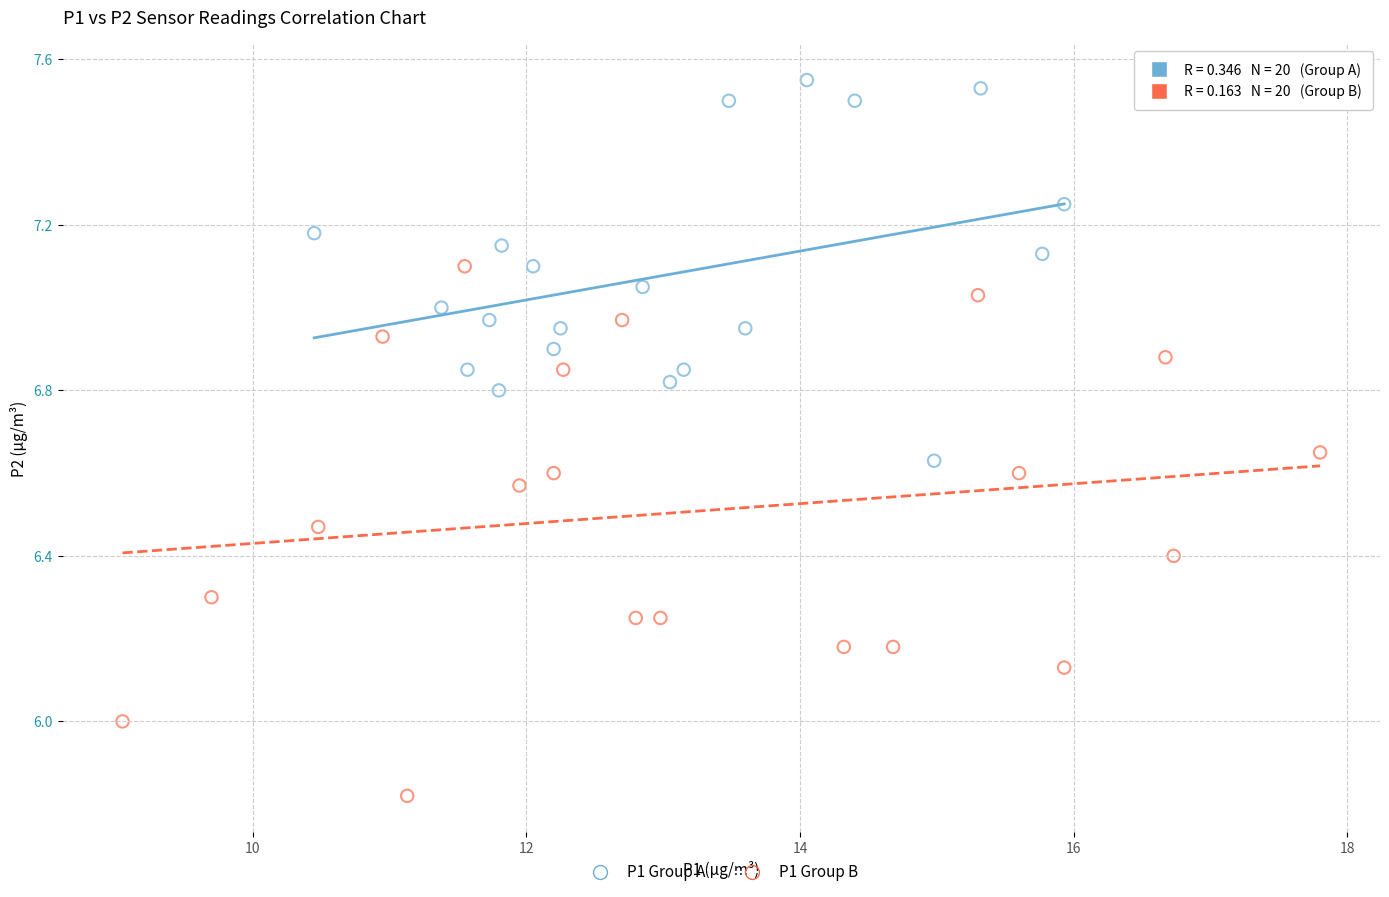

Which series contains the lowest Y value?

P1 Group B